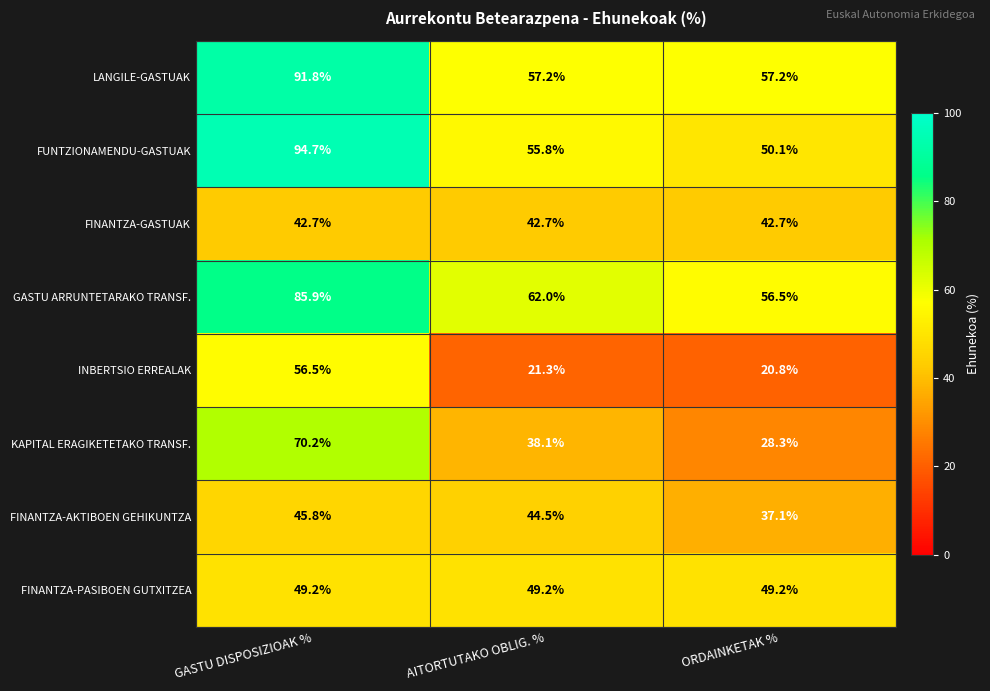

Between GASTU DISPOSIZIOAK % and ORDAINKETAK %, which series saw the biggest shift?

FUNTZIONAMENDU-GASTUAK